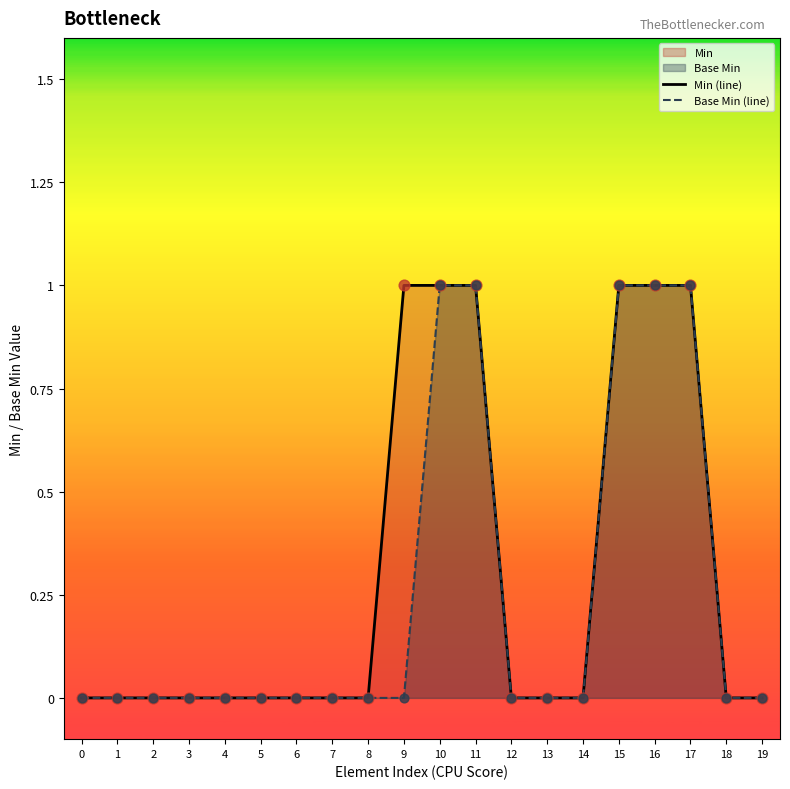

Which series contains the lowest Y value?

Min (line)